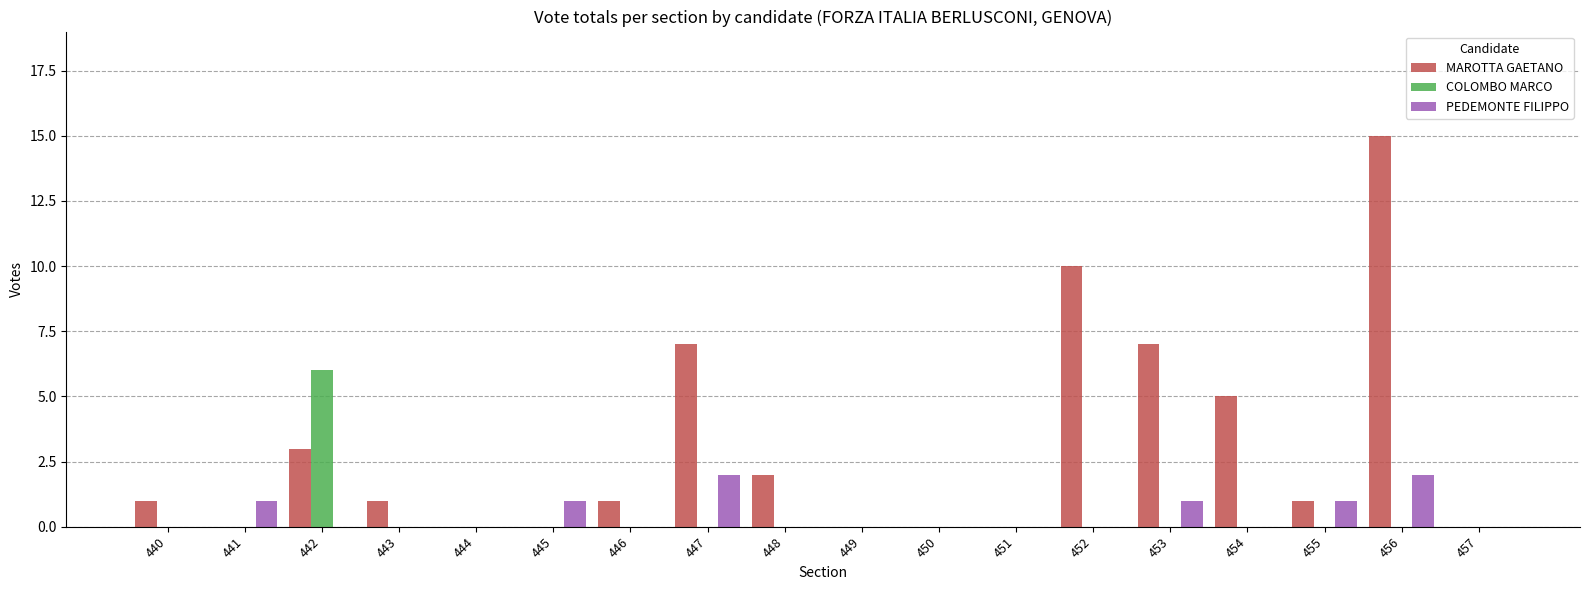

Reading right to left, transcribe all the data shown in this chart.

MAROTTA GAETANO: 0	15	1	5	7	10	0	0	0	2	7	1	0	0	1	3	0	1
COLOMBO MARCO: 0	0	0	0	0	0	0	0	0	0	0	0	0	0	0	6	0	0
PEDEMONTE FILIPPO: 0	2	1	0	1	0	0	0	0	0	2	0	1	0	0	0	1	0